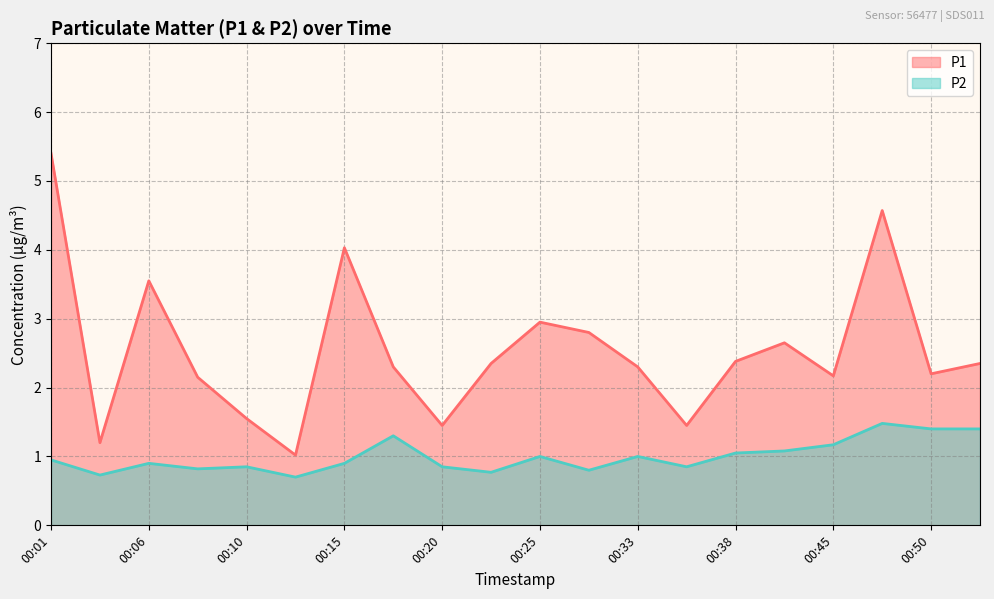

At which category does the chart reach its minimum across all series?

00:13